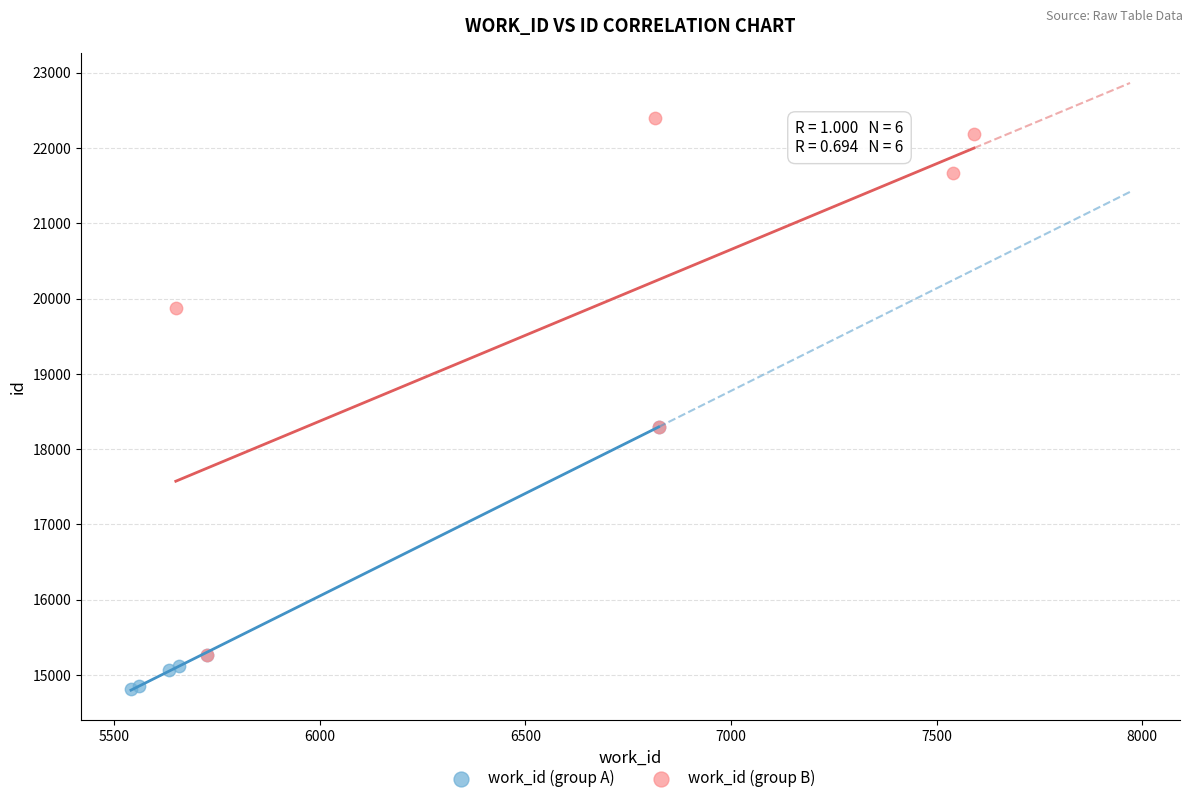

Which series contains the highest Y value?

work_id (group B)